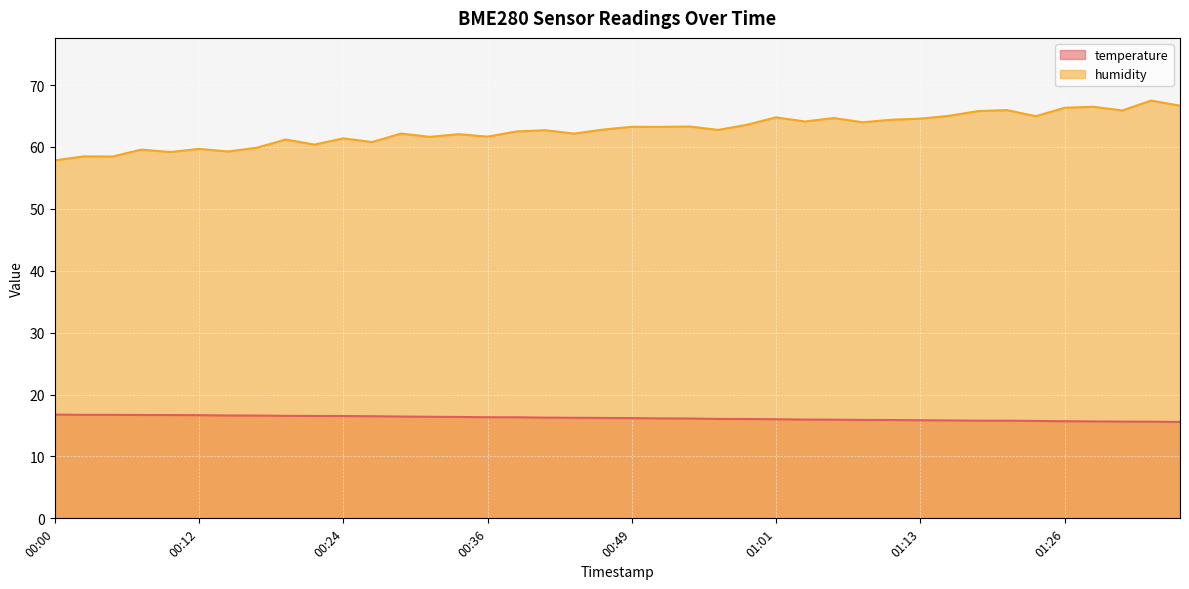

What is the average value of the temperature series?

16.2